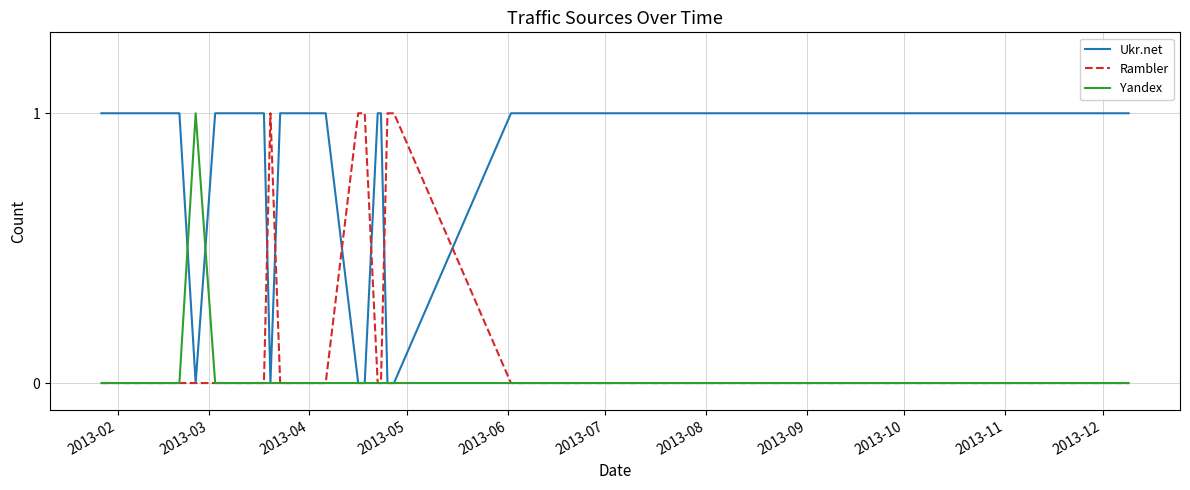

At how many categories does at least one series exceed 0?

31